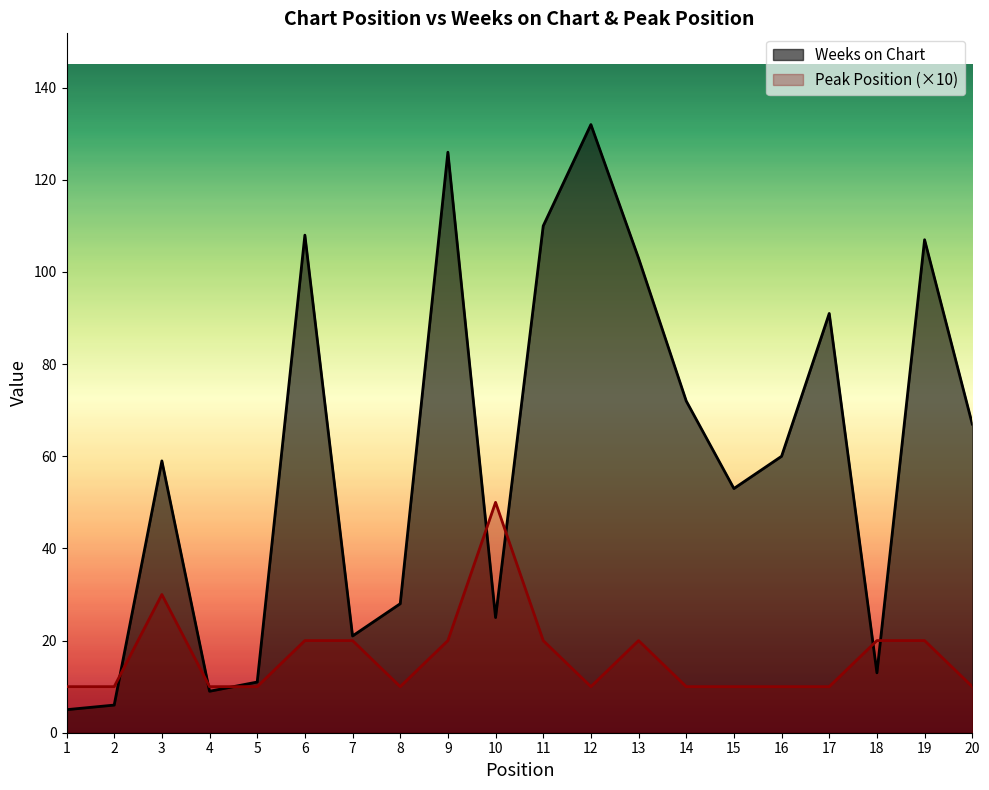

Rank the series at 13 from highest to lowest value.

Weeks on Chart, Peak Position (×10)